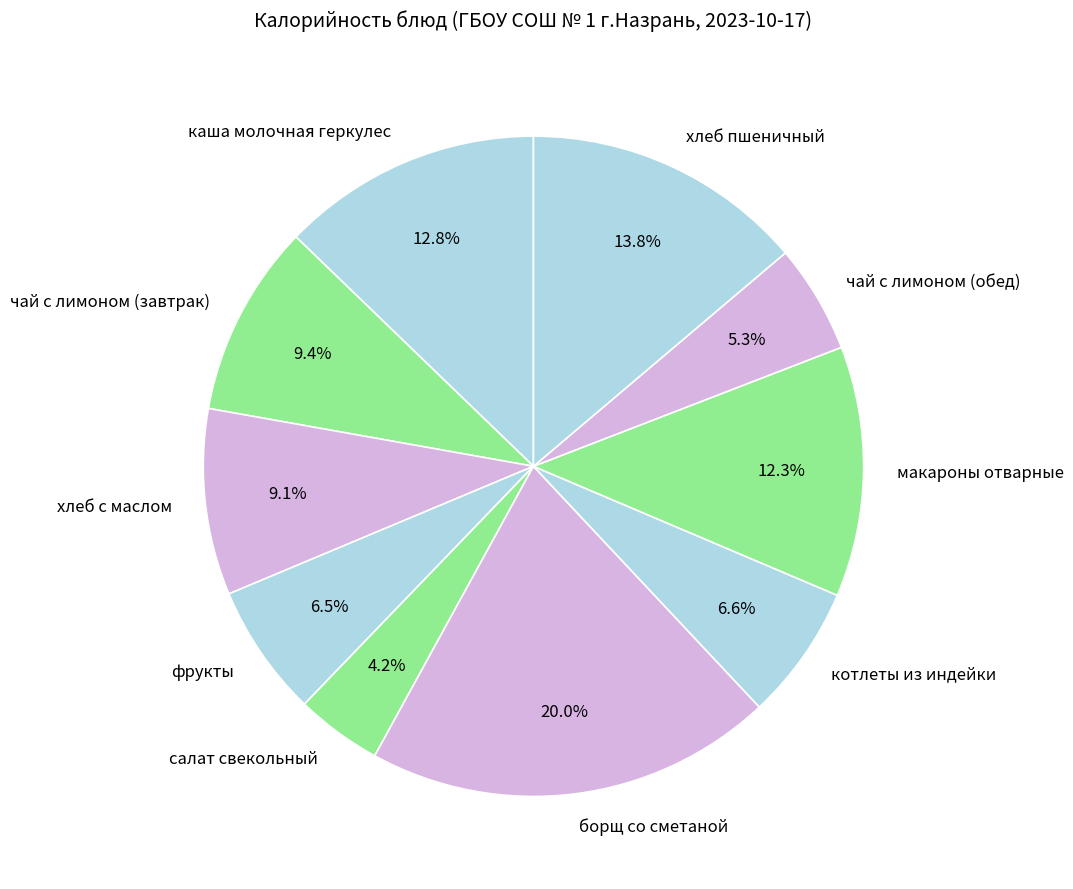

Do котлеты из индейки and хлеб с маслом together represent more than half of the pie?

No